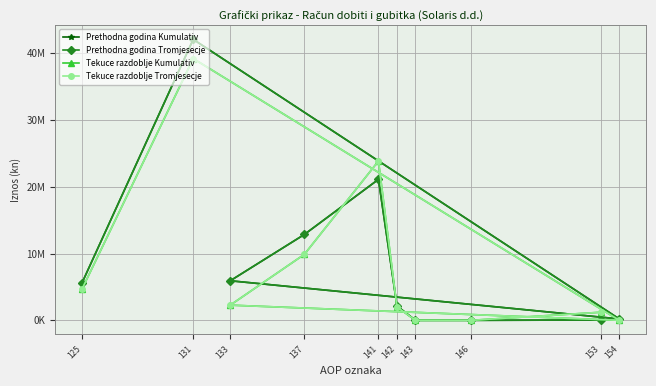

In Prethodna godina Kumulativ, how many points are lower than both neighbors (excluding endpoints)?

1